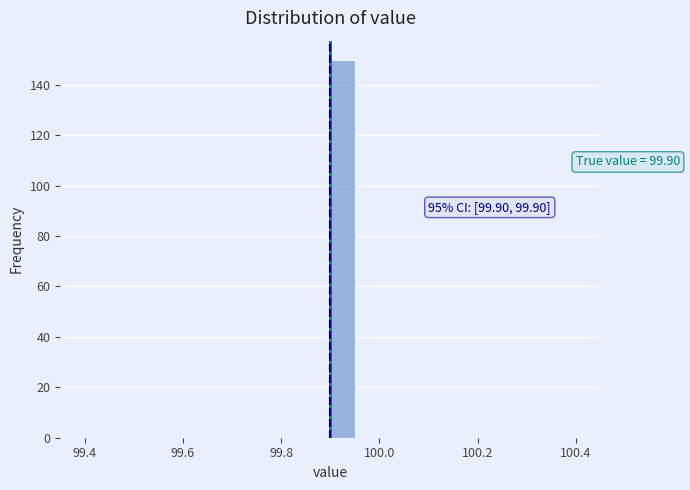

Around what value on the x-axis is the tallest bar? Give the approximate position of its centre, as read against the axis.

99.92